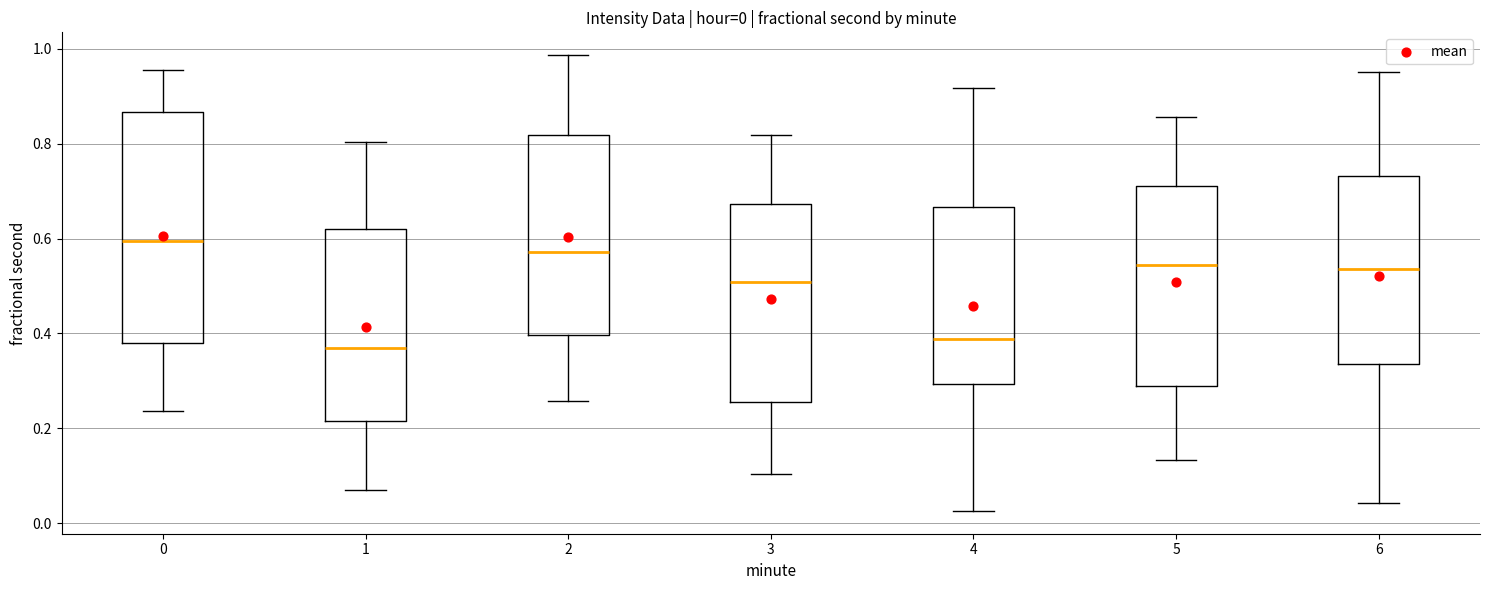

Which box's median line is the highest?

0